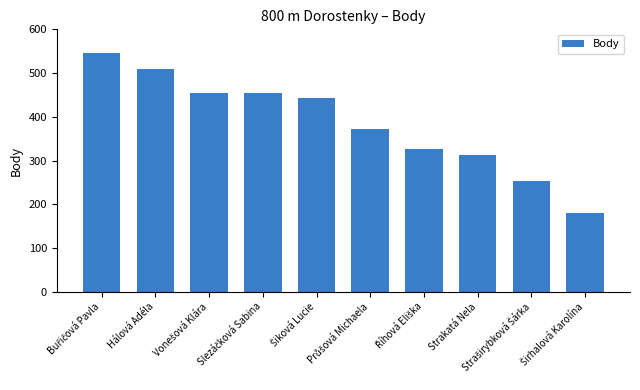

What is the smallest value displayed?

179